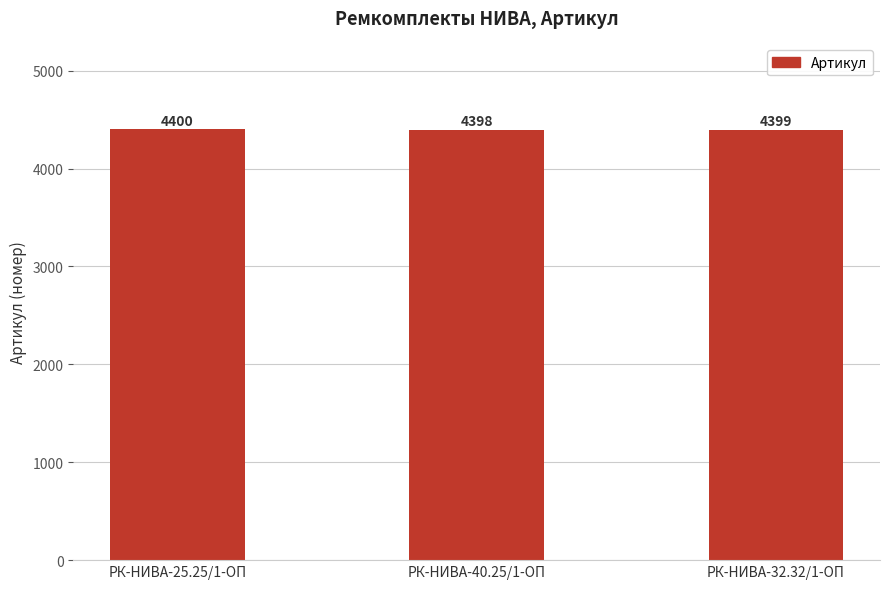

List the labels in order of value, smallest first.

РК-НИВА-40.25/1-ОП, РК-НИВА-32.32/1-ОП, РК-НИВА-25.25/1-ОП